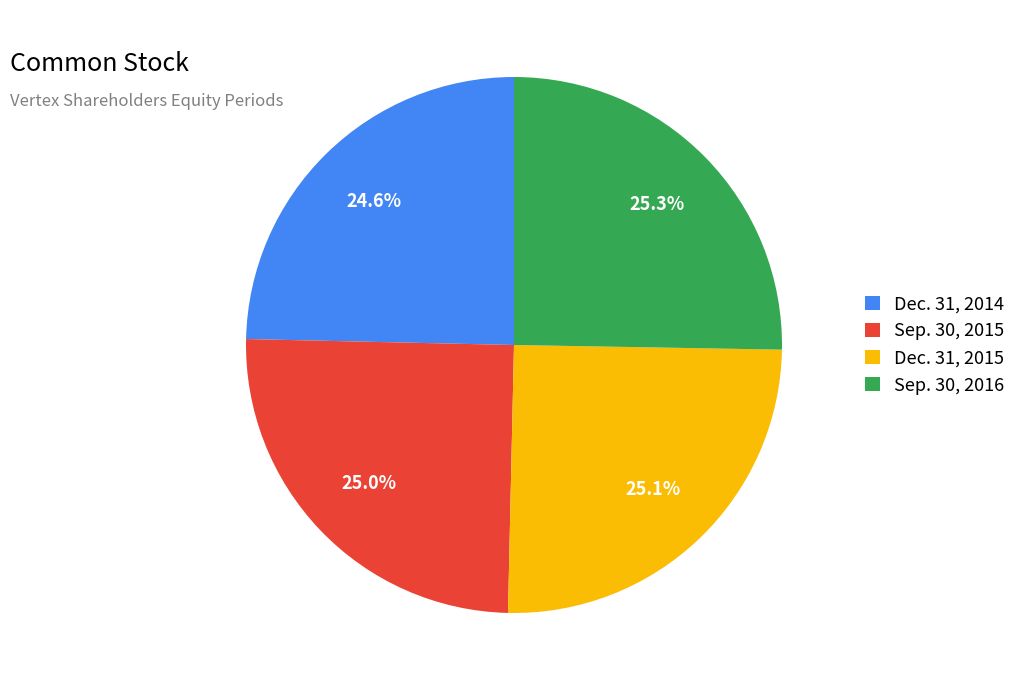

Rank the categories by value from lowest to highest.

Dec. 31, 2014, Sep. 30, 2015, Dec. 31, 2015, Sep. 30, 2016